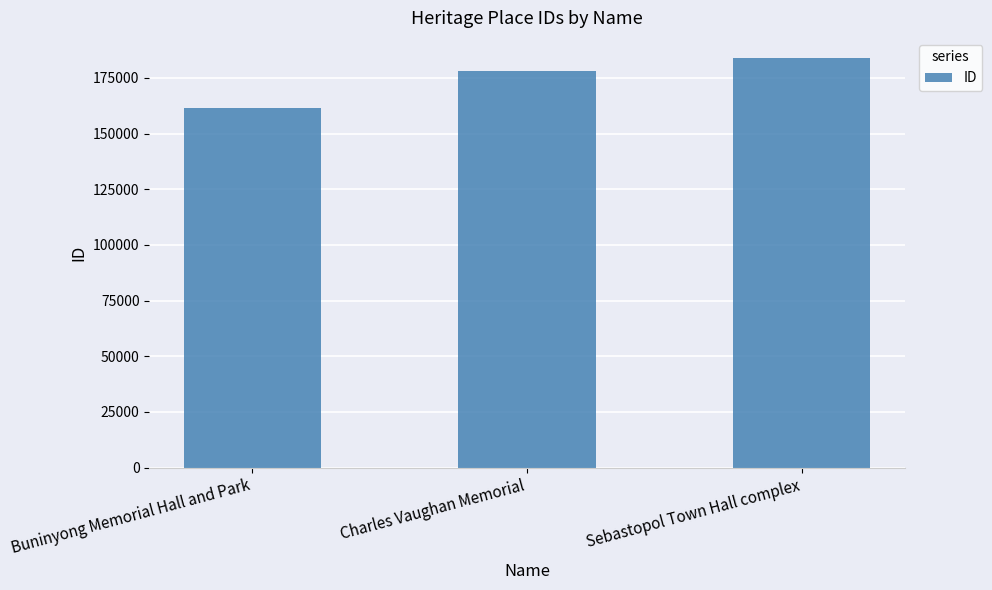

Reading right to left, what are all the values shown in this chart?

Sebastopol Town Hall complex=183813	Charles Vaughan Memorial=178042	Buninyong Memorial Hall and Park=161353